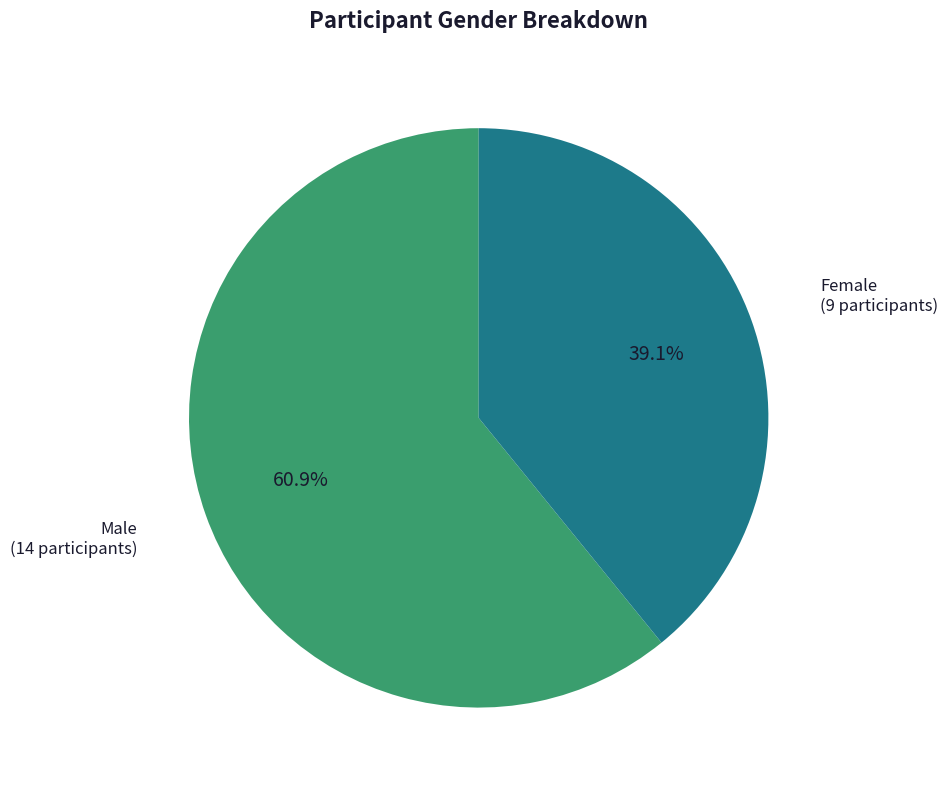

What is the smallest slice in the pie chart?

Female